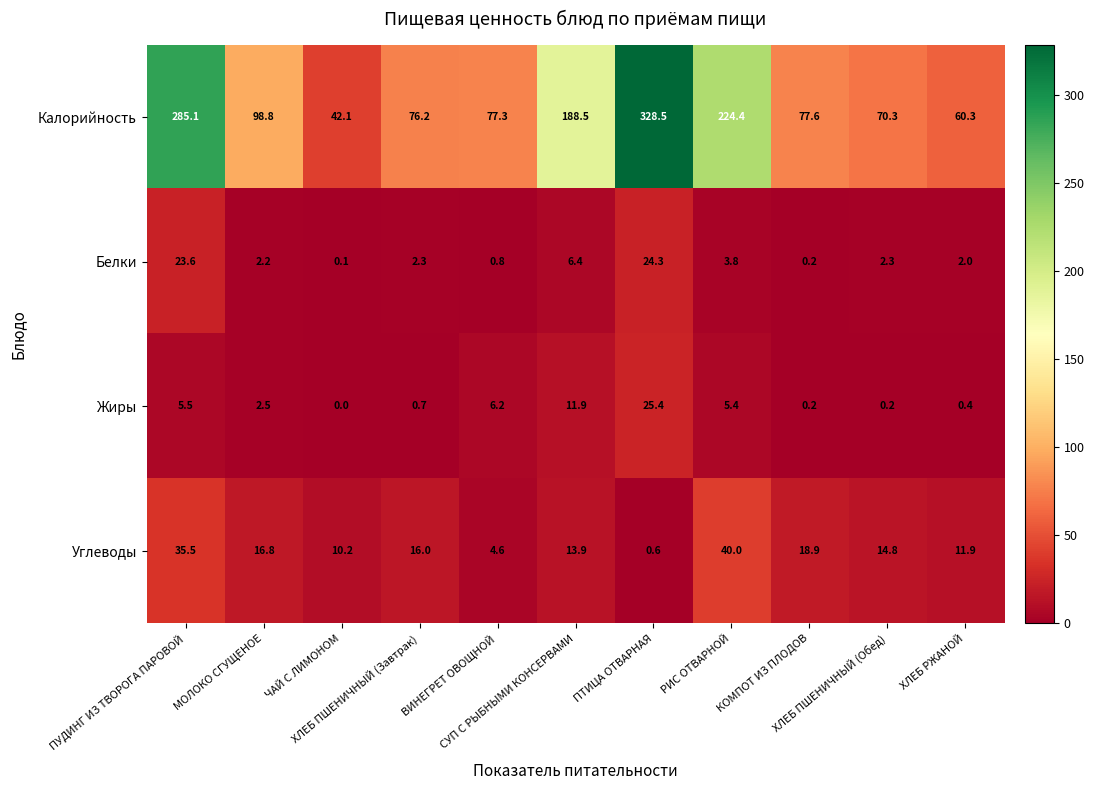

What is the total value across all series at ПТИЦА ОТВАРНАЯ?

378.8